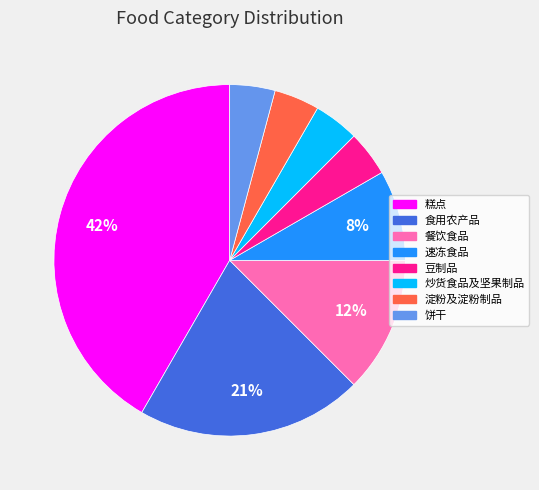

Which slice is the largest?

糕点